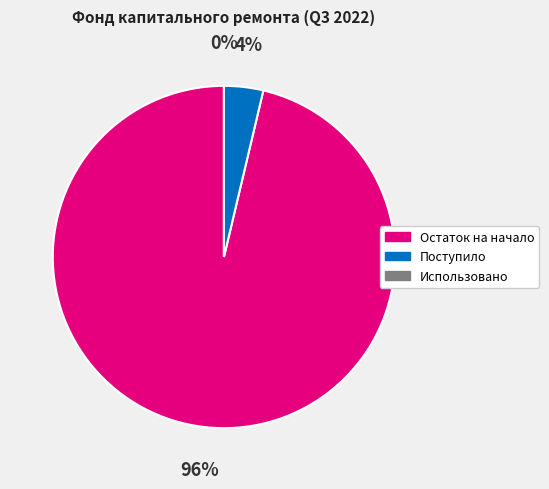

How many segments does this pie chart have?

3